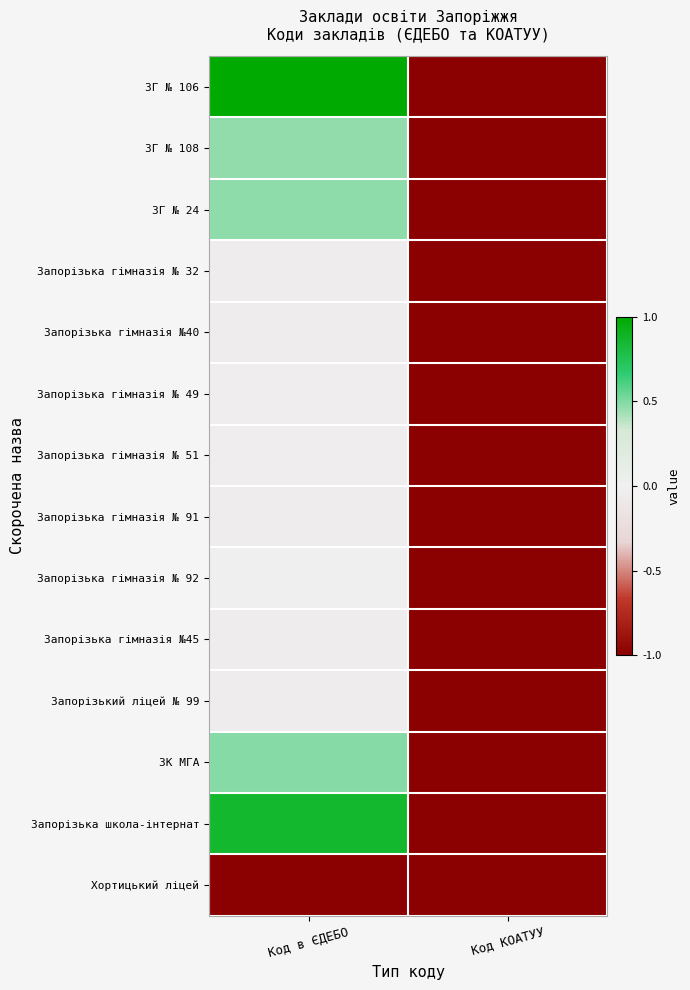

Reading left to right, list all the values displayed in this chart.

ЗГ № 106: Код в ЄДЕБО=1.0	Код КОАТУУ=-1.0
ЗГ № 108: Код в ЄДЕБО=0.5	Код КОАТУУ=-1.0
ЗГ № 24: Код в ЄДЕБО=0.5	Код КОАТУУ=-1.0
Запорізька гімназія № 32: Код в ЄДЕБО=-0.0	Код КОАТУУ=-1.0
Запорізька гімназія №40: Код в ЄДЕБО=-0.0	Код КОАТУУ=-1.0
Запорізька гімназія № 49: Код в ЄДЕБО=-0.0	Код КОАТУУ=-1.0
Запорізька гімназія № 51: Код в ЄДЕБО=-0.0	Код КОАТУУ=-1.0
Запорізька гімназія № 91: Код в ЄДЕБО=-0.0	Код КОАТУУ=-1.0
Запорізька гімназія № 92: Код в ЄДЕБО=0.0	Код КОАТУУ=-1.0
Запорізька гімназія №45: Код в ЄДЕБО=-0.0	Код КОАТУУ=-1.0
Запорізький ліцей № 99: Код в ЄДЕБО=-0.0	Код КОАТУУ=-1.0
ЗК МГА: Код в ЄДЕБО=0.5	Код КОАТУУ=-1.0
Запорізька школа-інтернат: Код в ЄДЕБО=0.9	Код КОАТУУ=-1.0
Хортицький ліцей: Код в ЄДЕБО=-1.0	Код КОАТУУ=-1.0